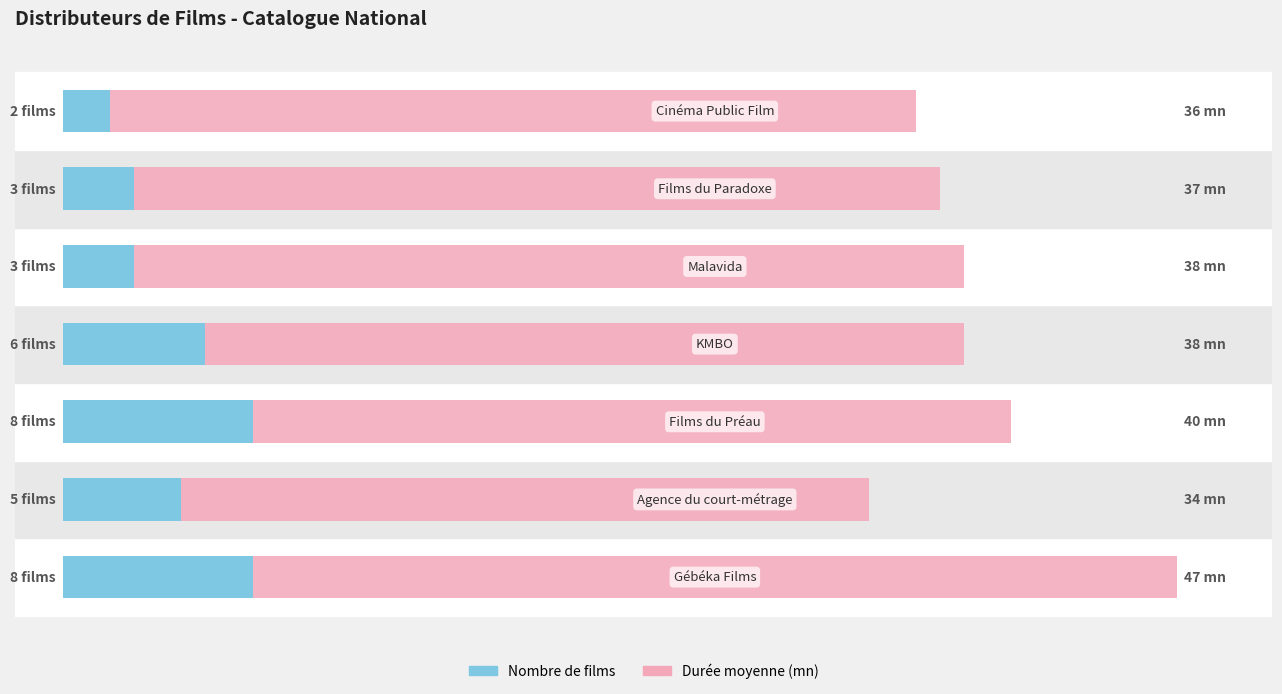

Is it true that Durée moyenne (mn) equals 56 at 2?

False